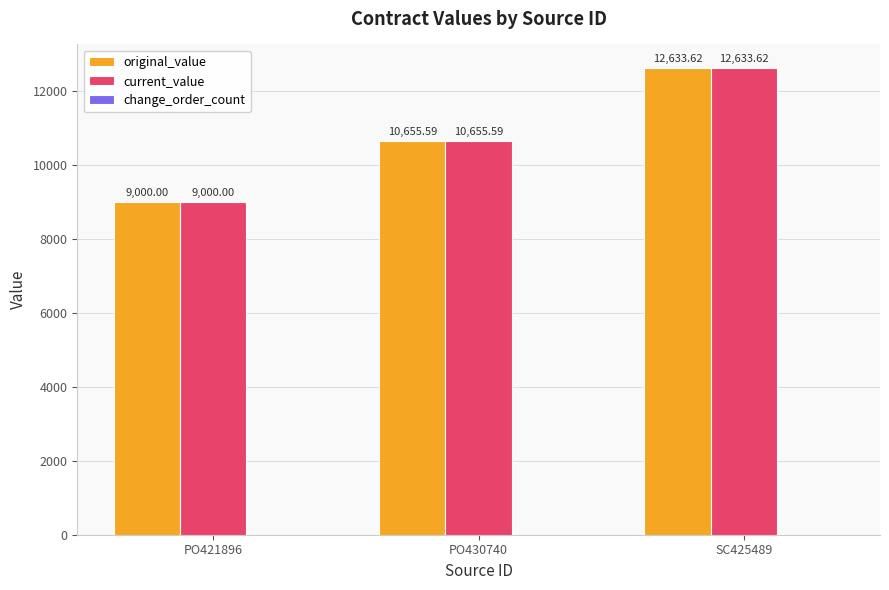

At which label does current_value reach its peak?

SC425489